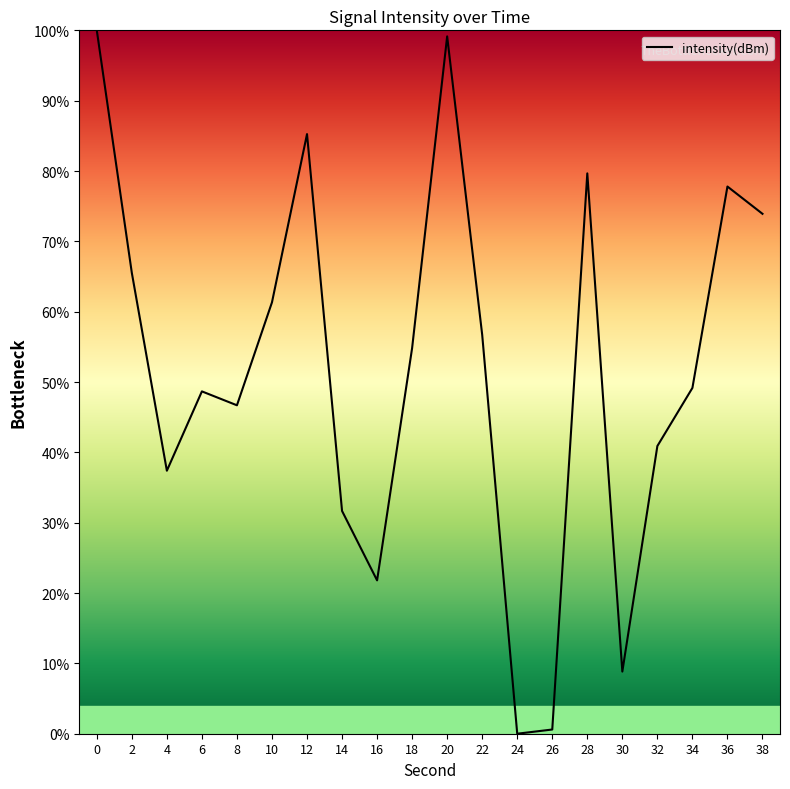

True or false: the data shows 21.7 at 0.

False